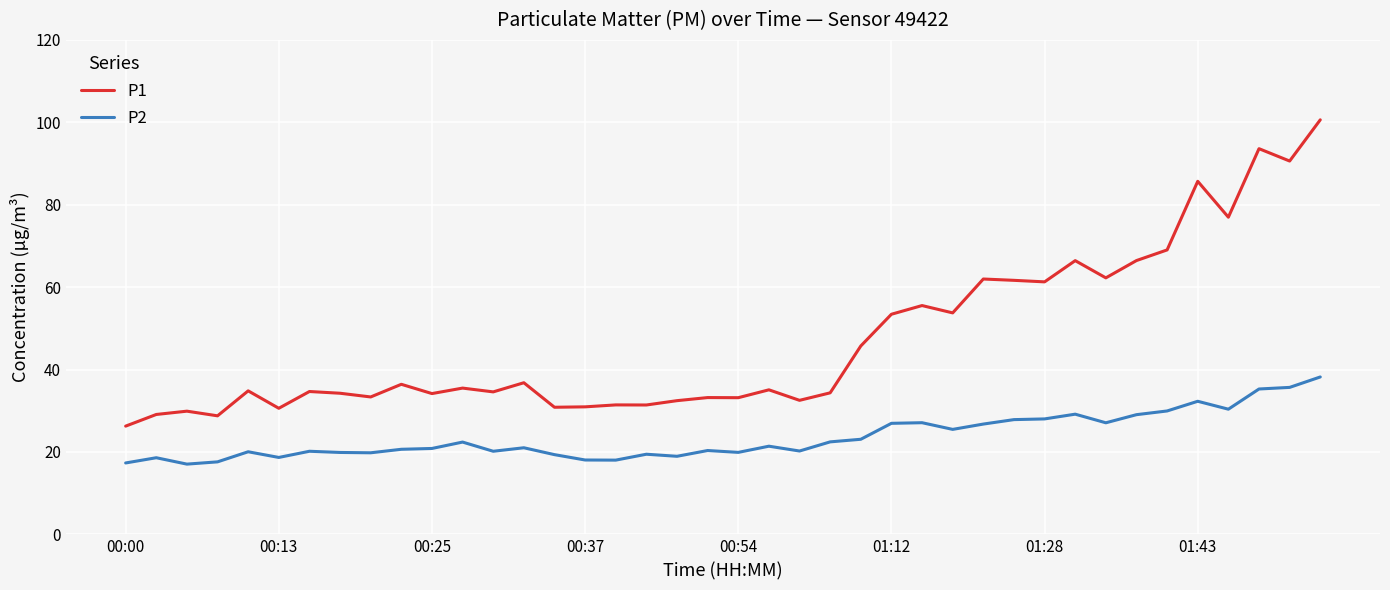

Which series has the largest total across all categories?

P1